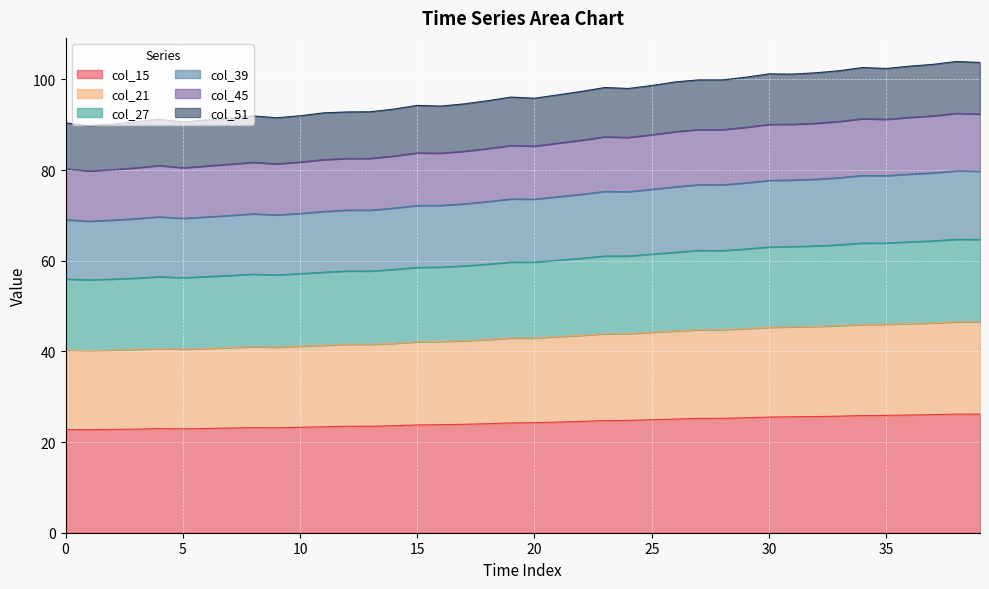

What is the maximum value shown in the chart?

104.0